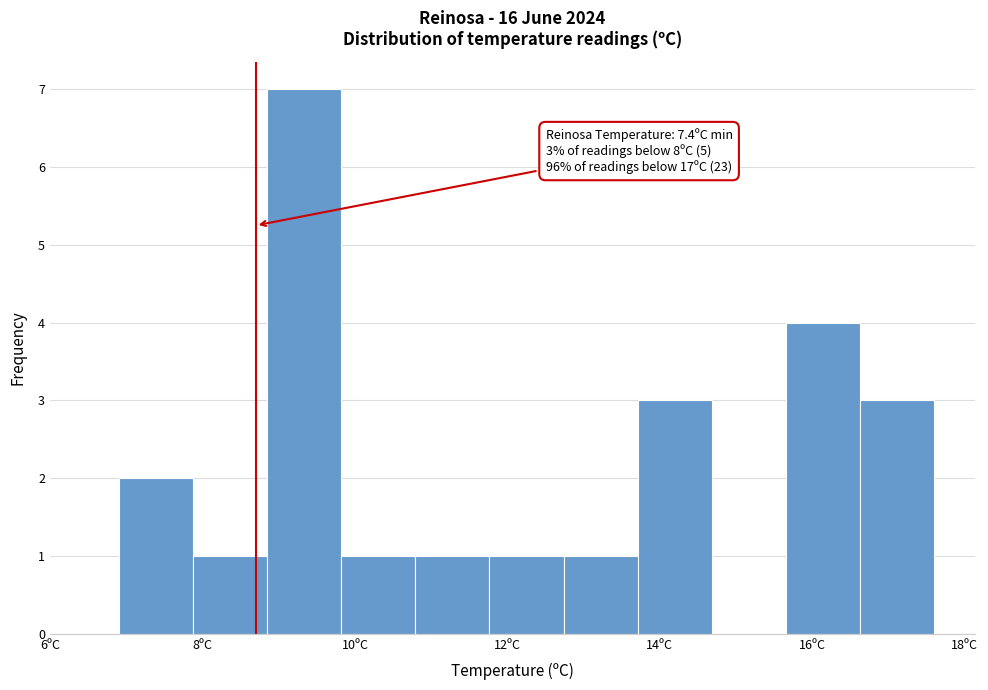

Over which range of the x-axis is the bar tallest?

8.8 to 9.8